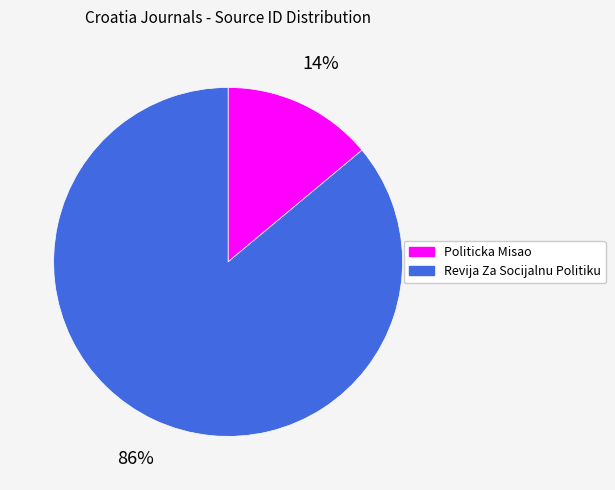

Rank the categories by value from lowest to highest.

Politicka Misao, Revija Za Socijalnu Politiku